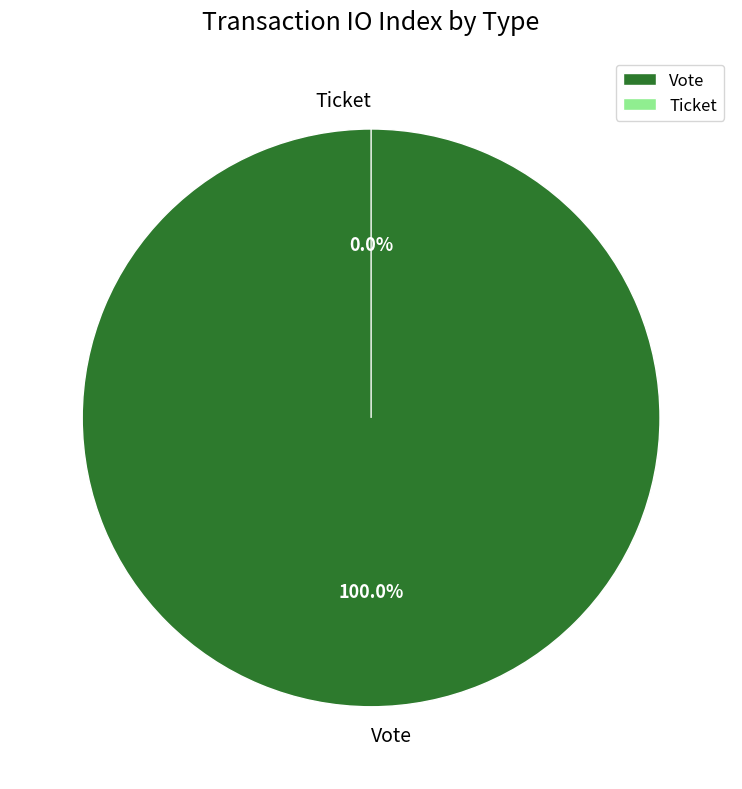

To the nearest percent, what percentage of the pie is Vote?

100%